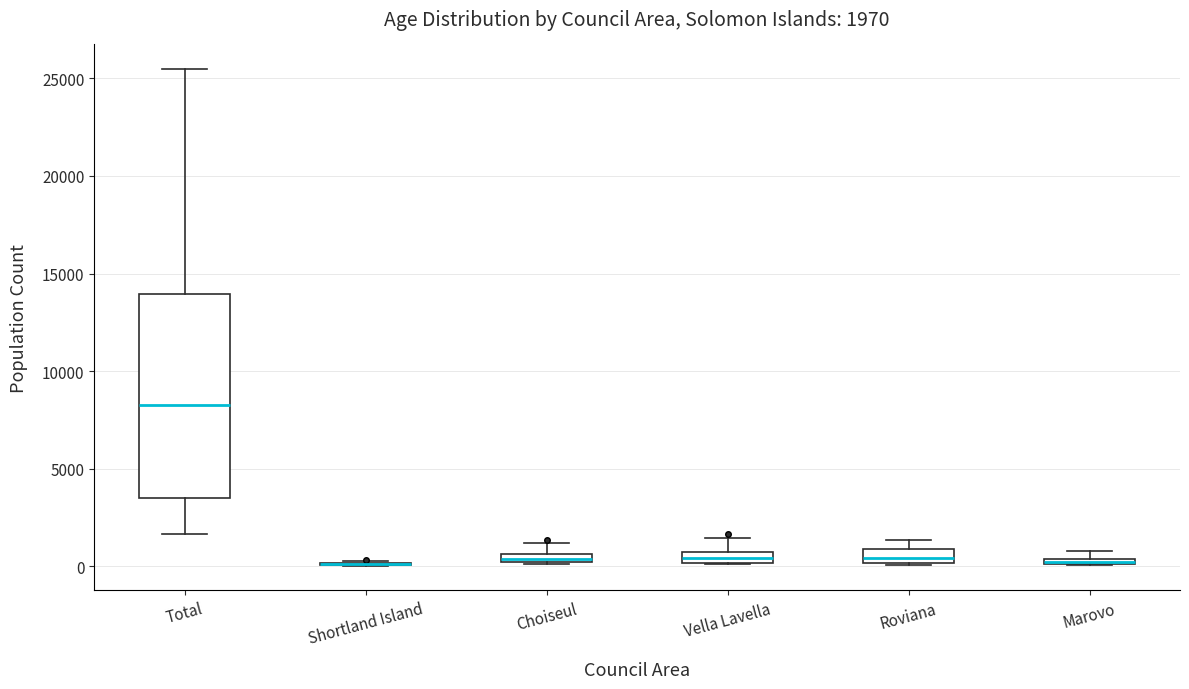

Comparing the boxes themselves (not the whiskers), which one is the tallest?

Total